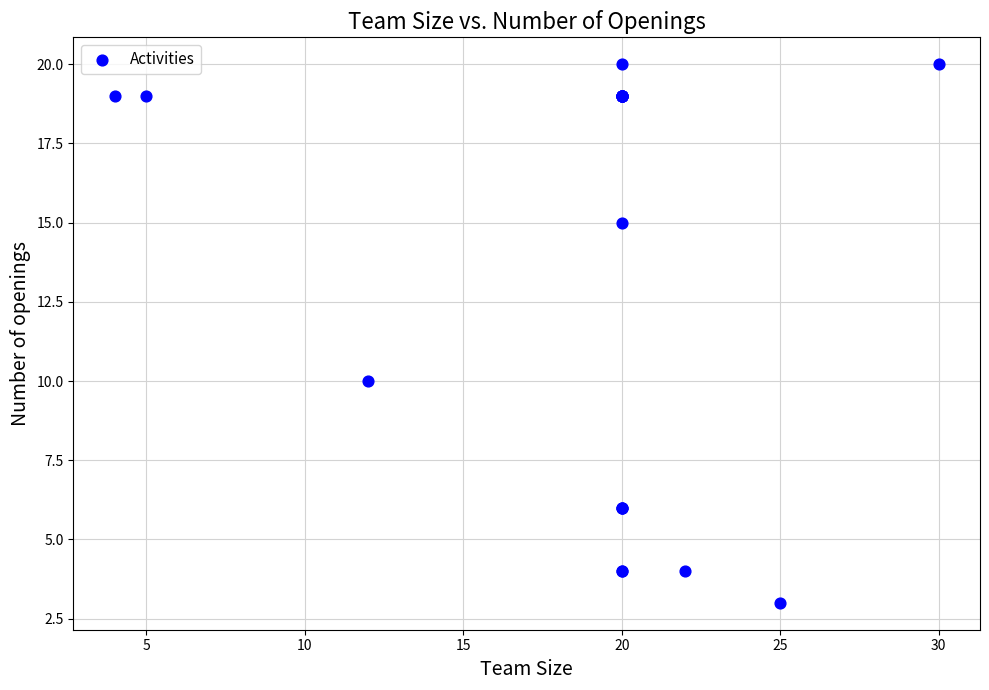

What Y value in the scatter plot is closest to 11?

10